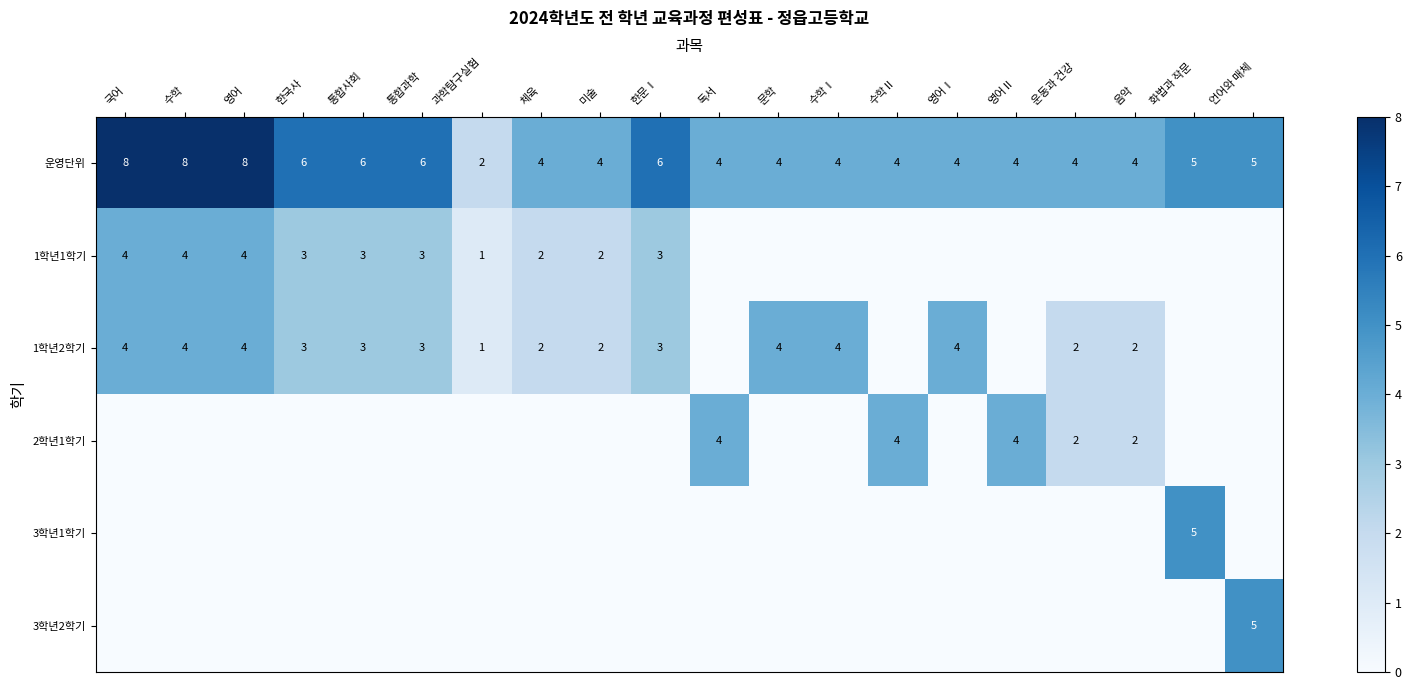

What is the difference between the maximum and minimum values in the 운영단위 series?

6